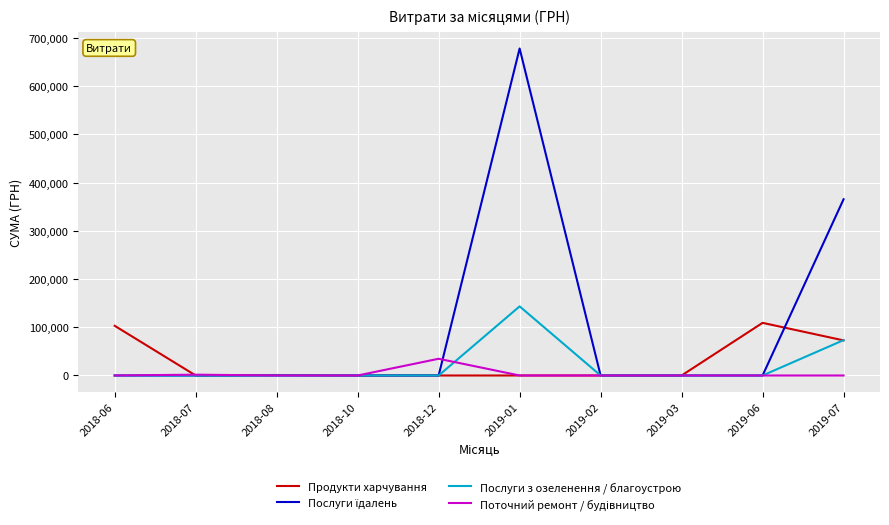

At which category is the sum across all series the highest?

2019-01